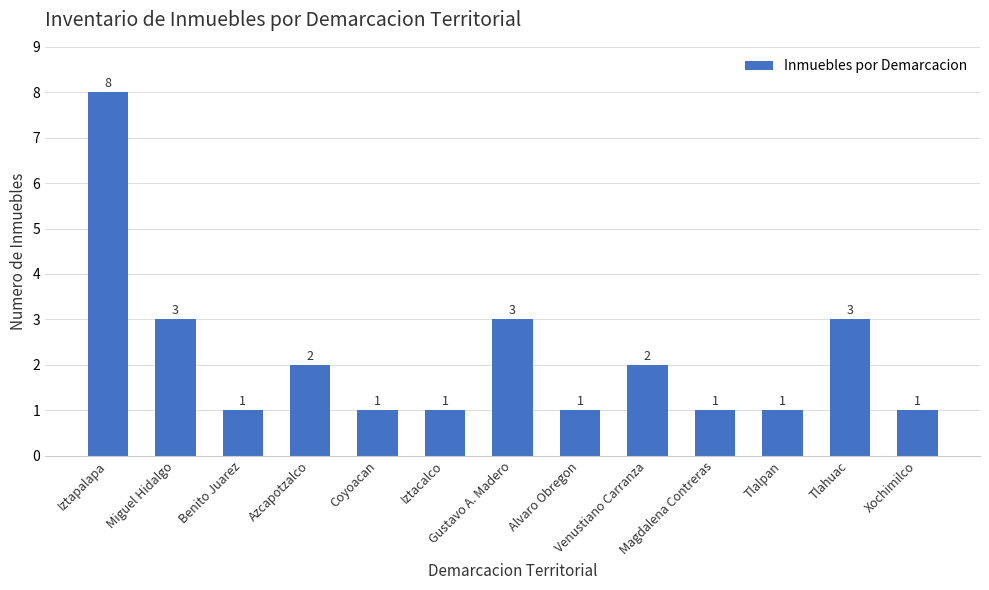

What is the value of the 13th bar from the left?

1